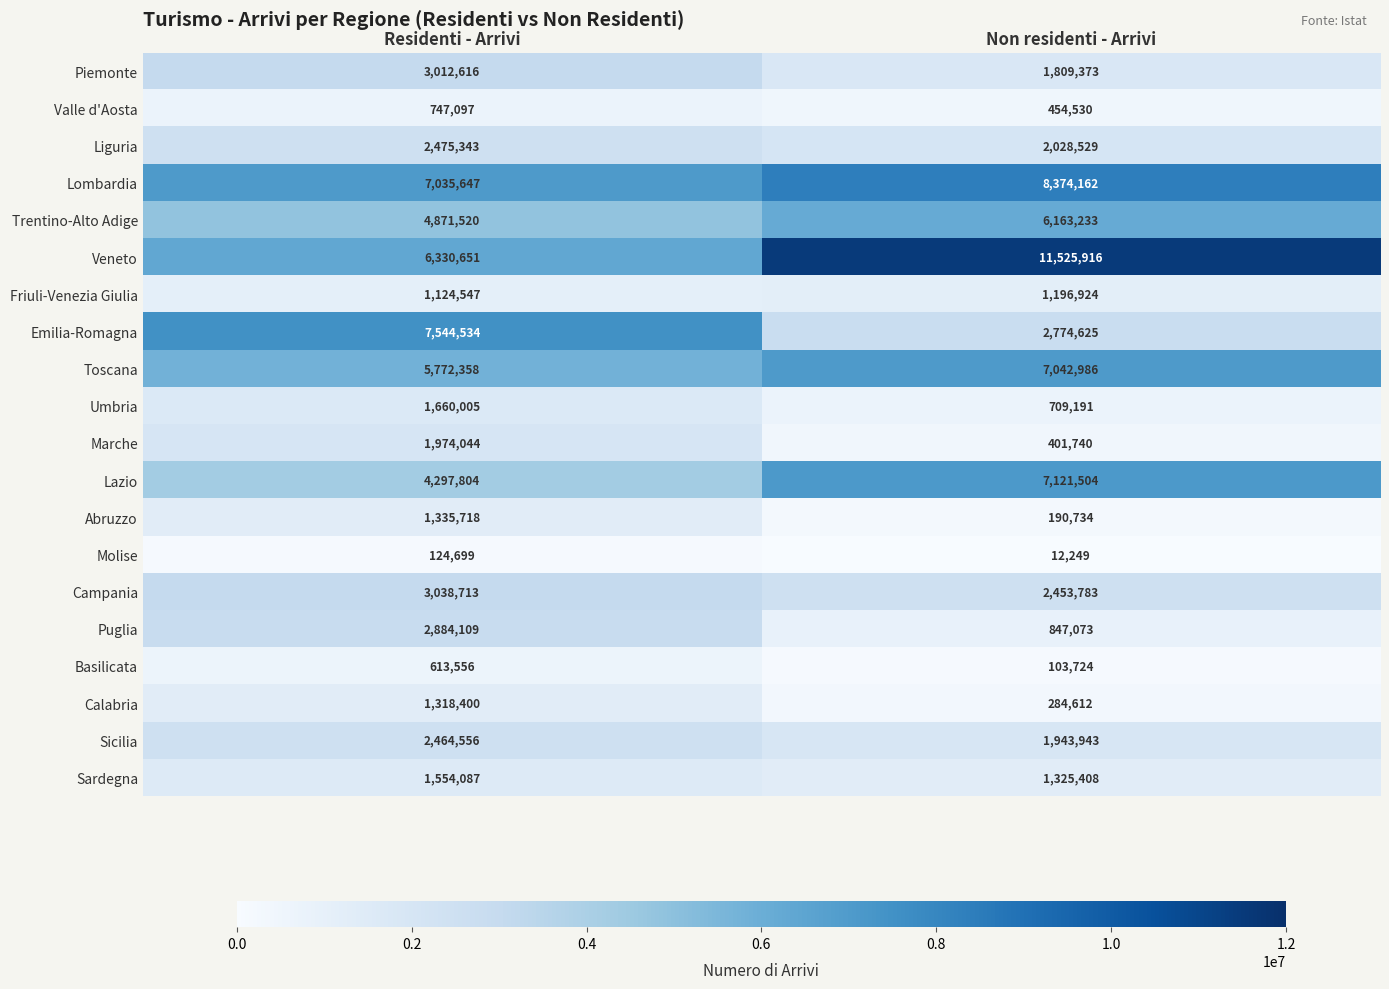

The Puglia series shows 2884109 at Residenti - Arrivi. True or false?

True